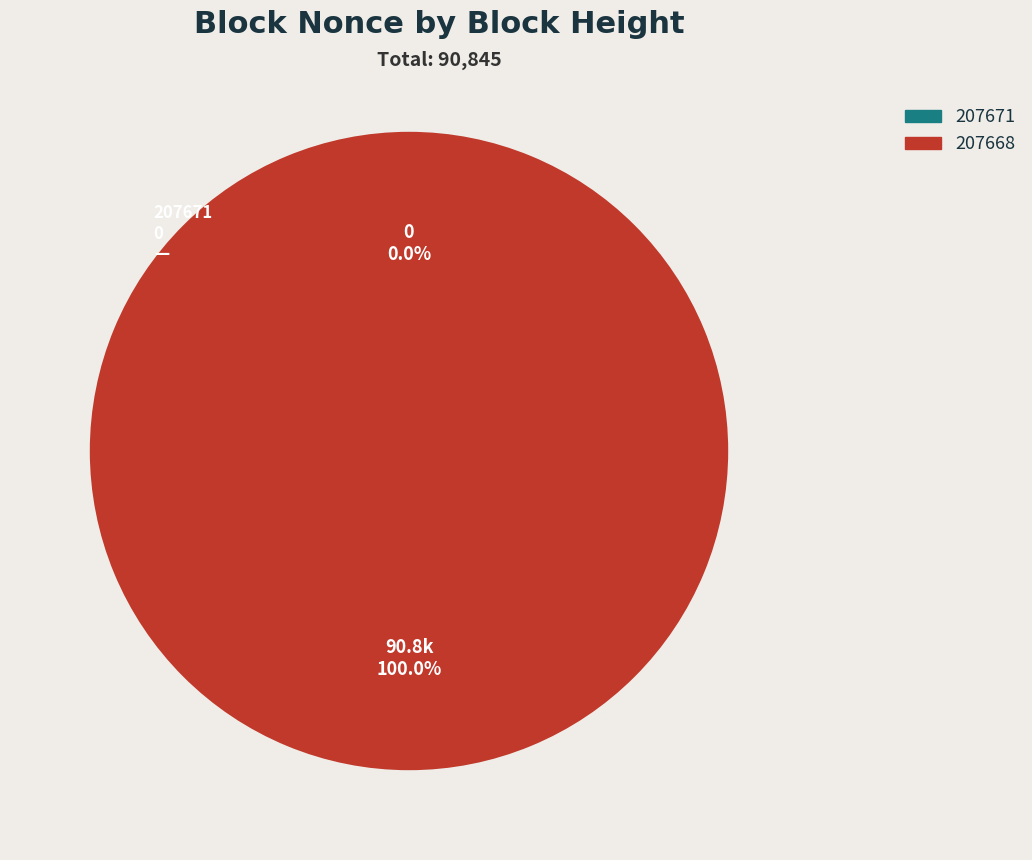

What percentage do 207668 and 207671 together represent?

100.0%